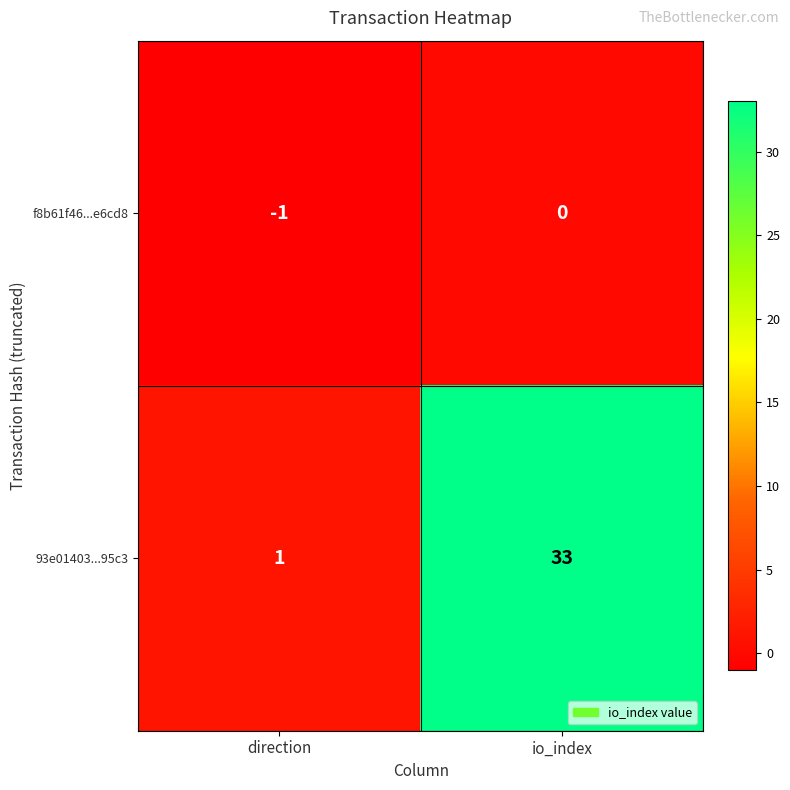

True or false: f8b61f46...e6cd8 has a value of -1 at direction.

True